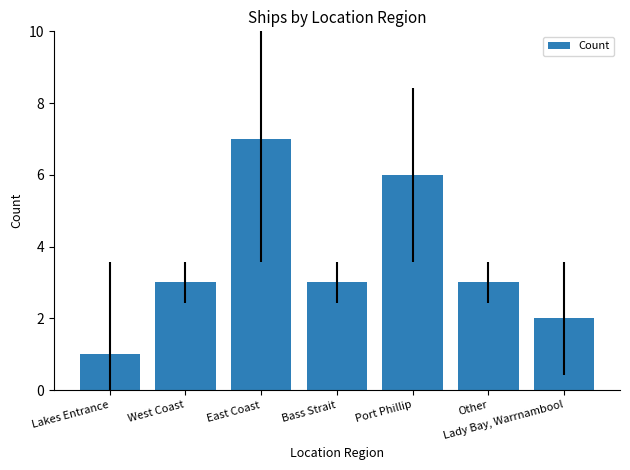

What is the greatest value displayed?

7